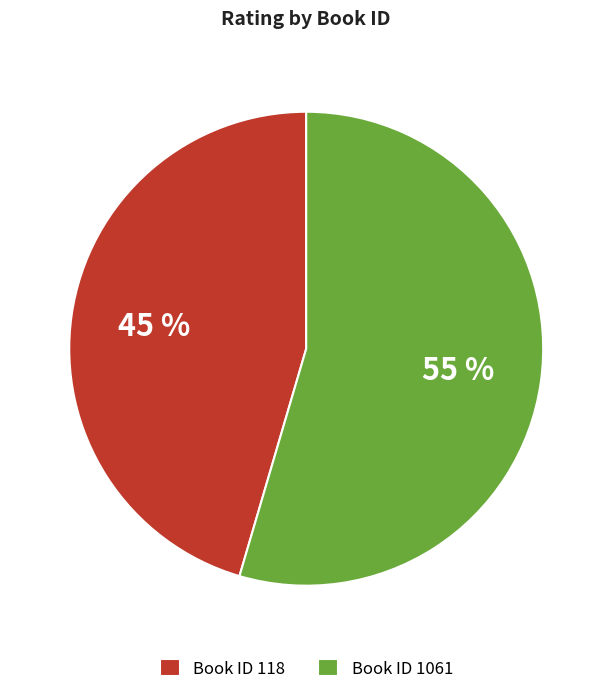

To the nearest percent, what is the combined percentage of Book ID 118 and Book ID 1061?

100%